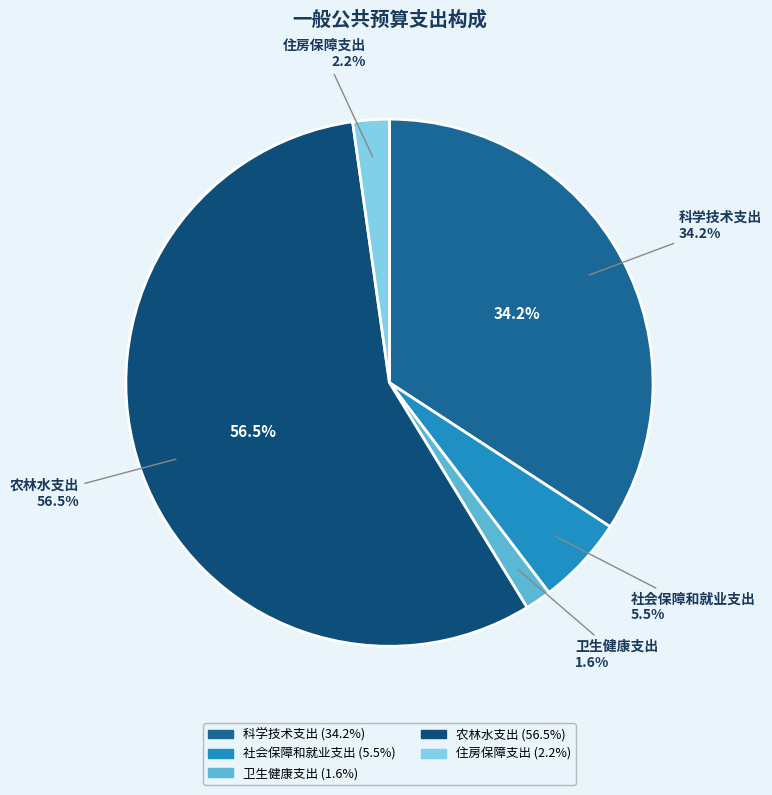

To the nearest percent, what is the difference between the largest and smallest slice percentages?

55%